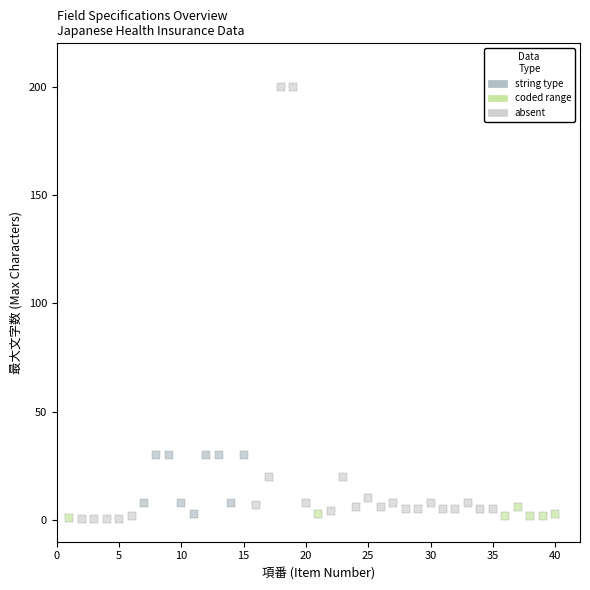

Which series reaches the maximum Y coordinate?

absent